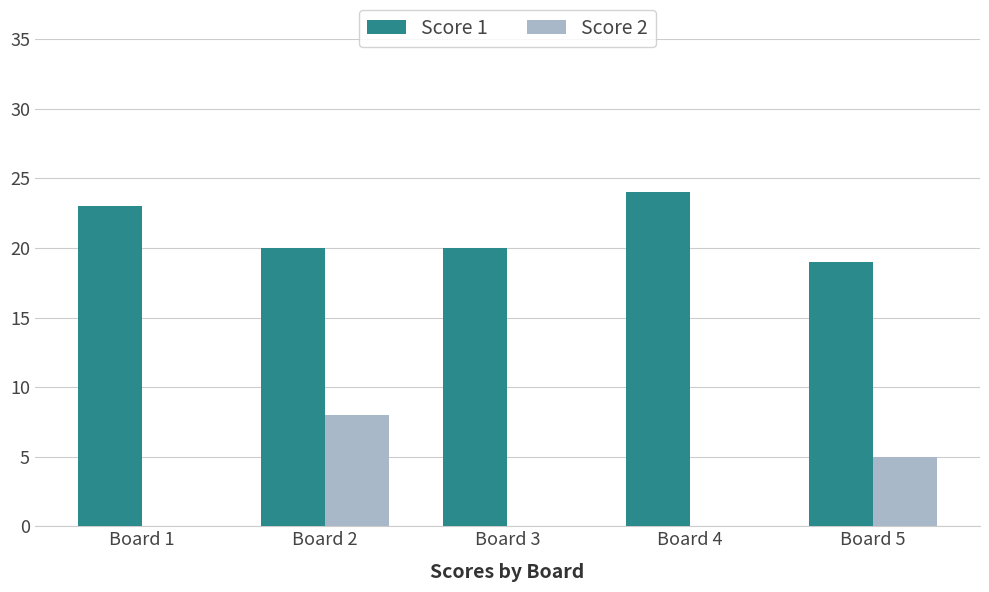

What value does the Score 1 series have at Board 4?

24